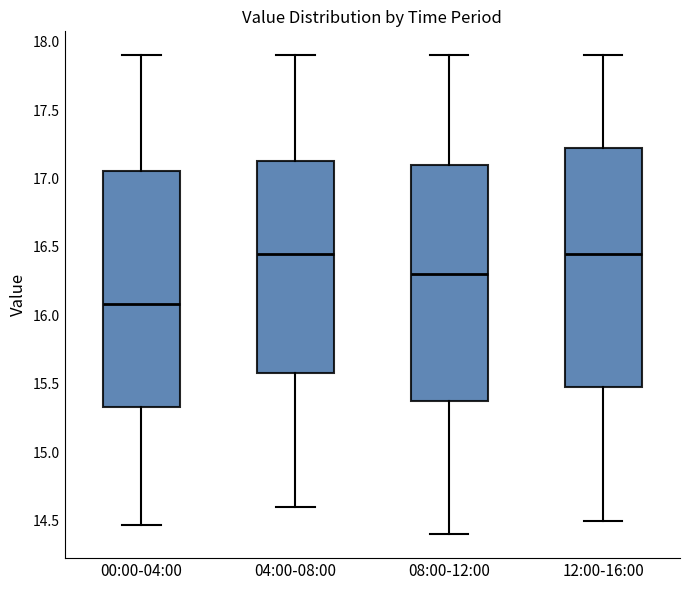

Reading left to right, read every box against the y-axis: the position of its median line, the range the box covers, and the ends of its whiskers. The values are not printed on the chart, so give them approximately, as read against the axis.

00:00-04:00: median 16.10, box 15.35 to 17.05, whiskers 14.45 to 17.90
04:00-08:00: median 16.45, box 15.60 to 17.15, whiskers 14.60 to 17.90
08:00-12:00: median 16.30, box 15.40 to 17.10, whiskers 14.40 to 17.90
12:00-16:00: median 16.45, box 15.50 to 17.25, whiskers 14.50 to 17.90